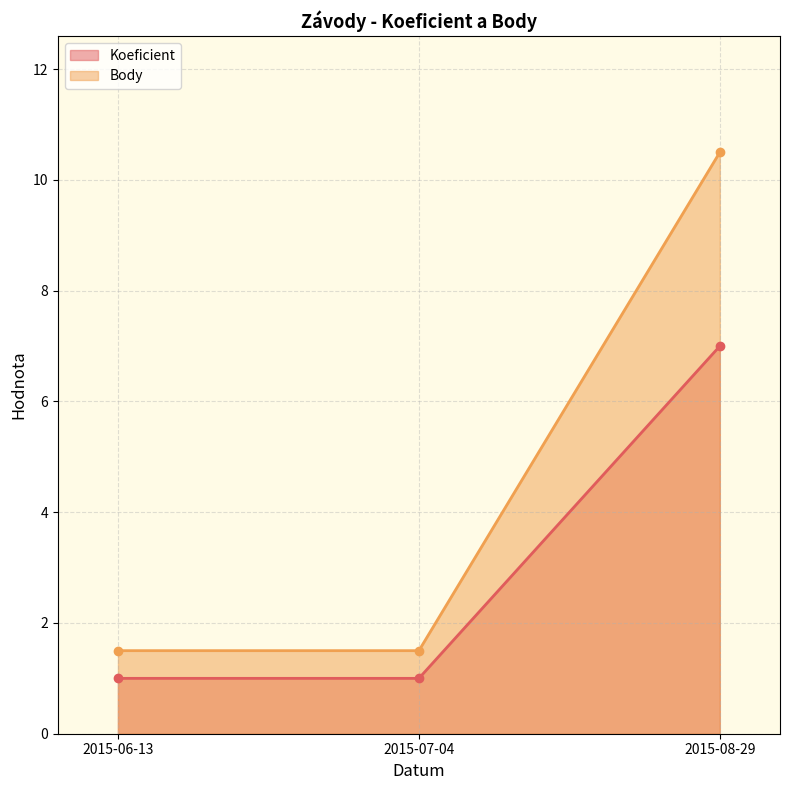

At which category is the sum across all series the highest?

2015-08-29